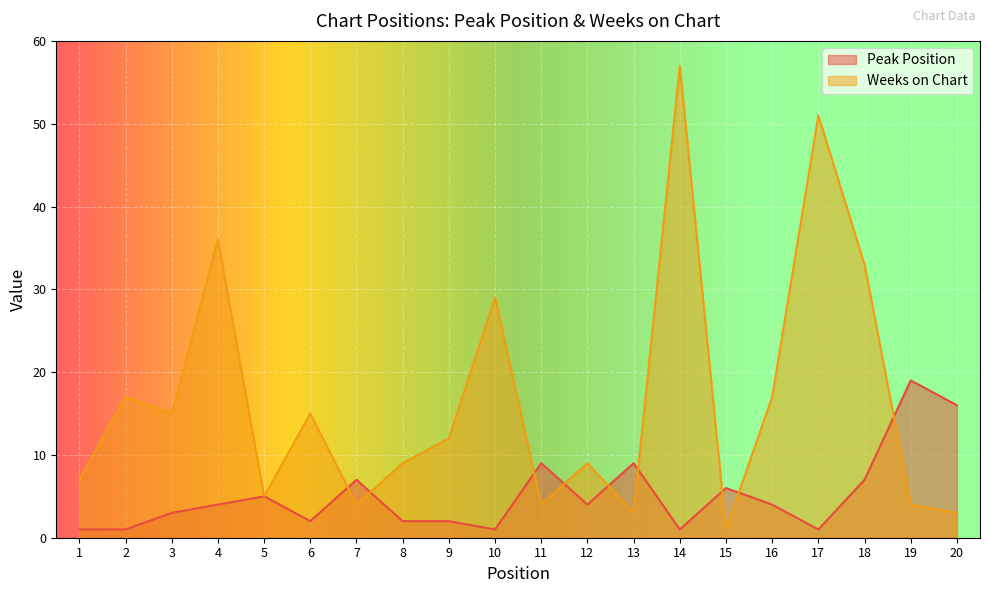

Reading left to right, what are all the values shown in this chart?

Peak Position: 1=1	2=1	3=3	4=4	5=5	6=2	7=7	8=2	9=2	10=1	11=9	12=4	13=9	14=1	15=6	16=4	17=1	18=7	19=19	20=16
Weeks on Chart: 1=7	2=17	3=15	4=36	5=5	6=15	7=4	8=9	9=12	10=29	11=4	12=9	13=3	14=57	15=1	16=17	17=51	18=33	19=4	20=3